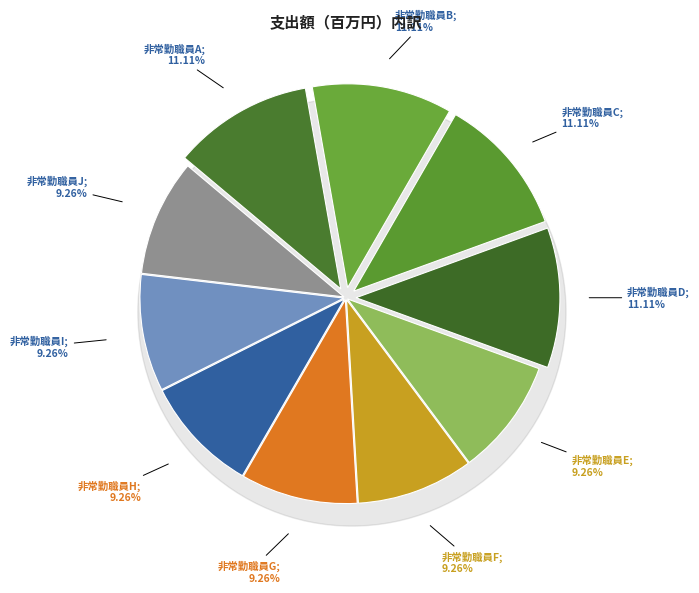

To the nearest percent, what percentage of the pie is 非常勤職員E?

9%